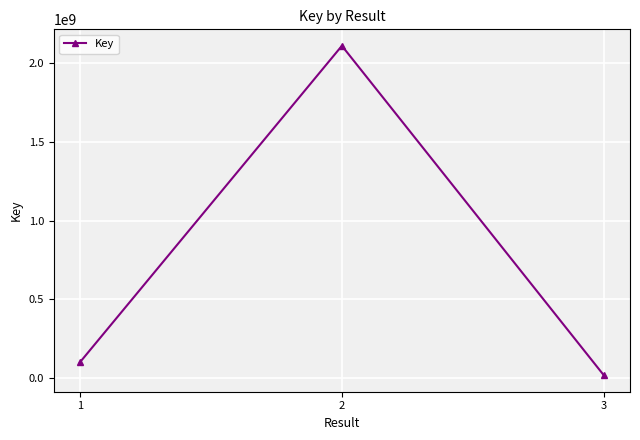

Which label corresponds to the smallest value in the chart?

3